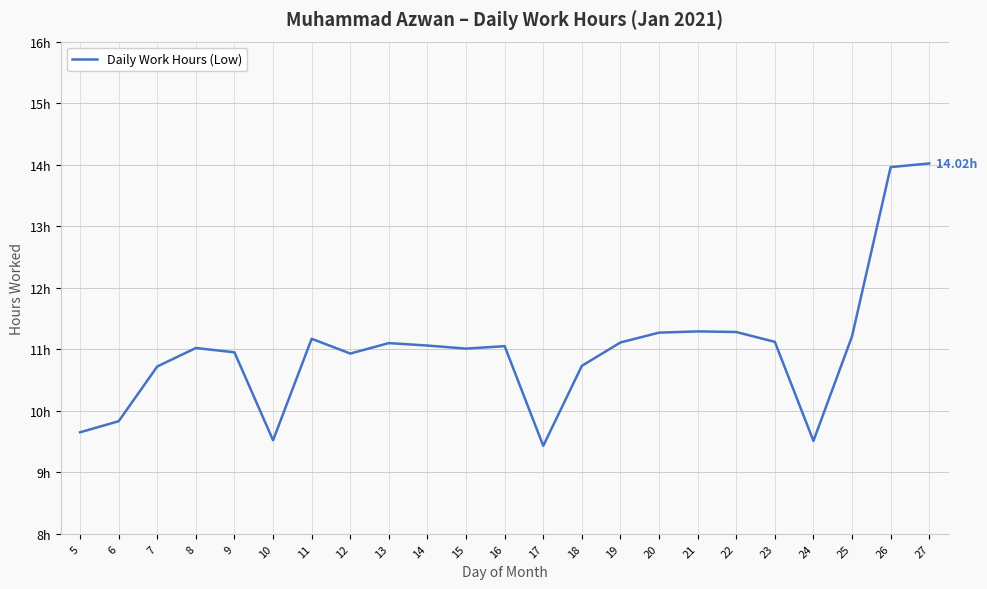

Does the chart display data point markers on the line(s)?

No